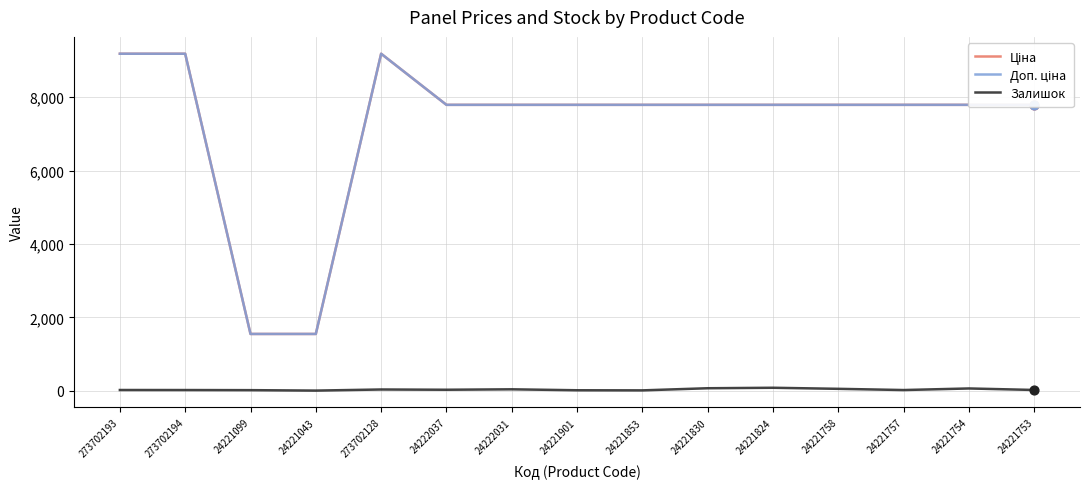

True or false: Залишок has a value of 10.0 at 24221853.

True